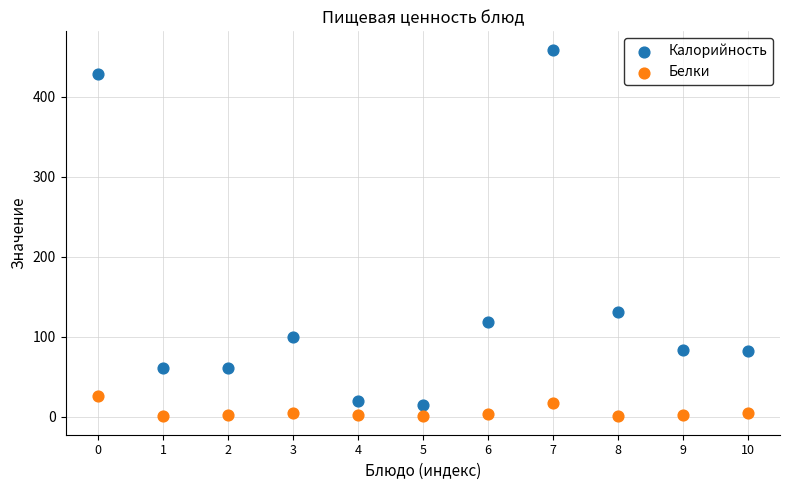

Which series has the largest Y range (max minus min)?

Калорийность